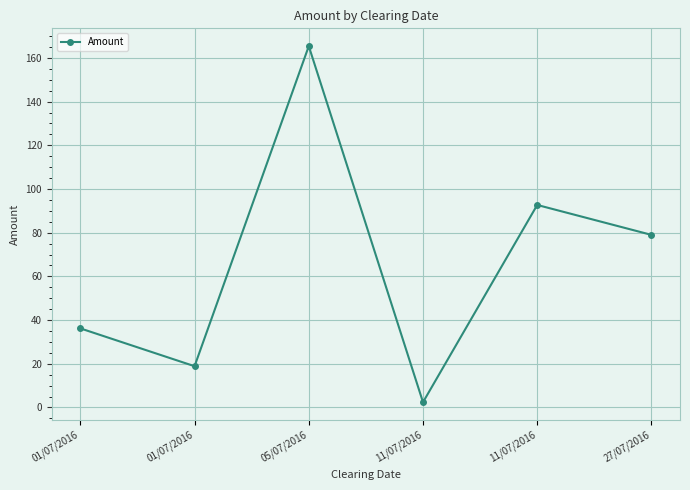

How many data points are less than 79?

3